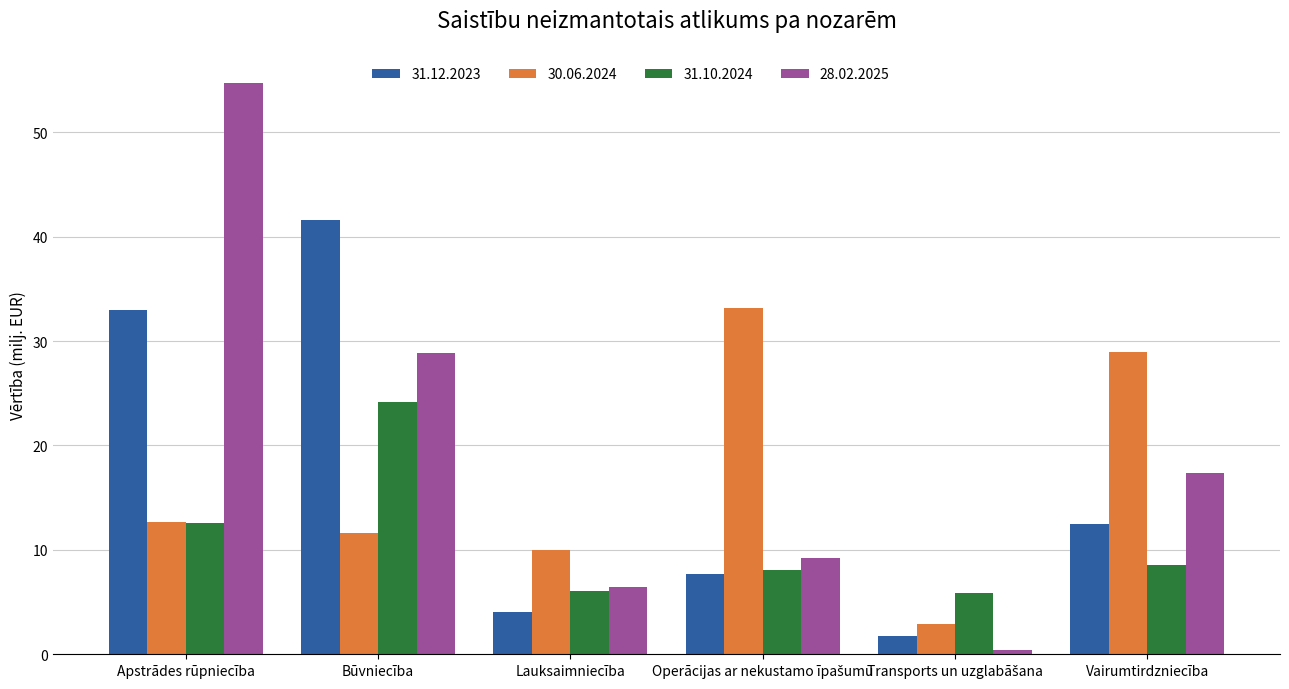

Reading left to right, transcribe all the data shown in this chart.

31.12.2023: 32.9	41.6	4.0	7.7	1.7	12.5
30.06.2024: 12.7	11.6	10.0	33.2	2.9	29.0
31.10.2024: 12.5	24.2	6.1	8.1	5.8	8.6
28.02.2025: 54.7	28.9	6.4	9.2	0.4	17.4